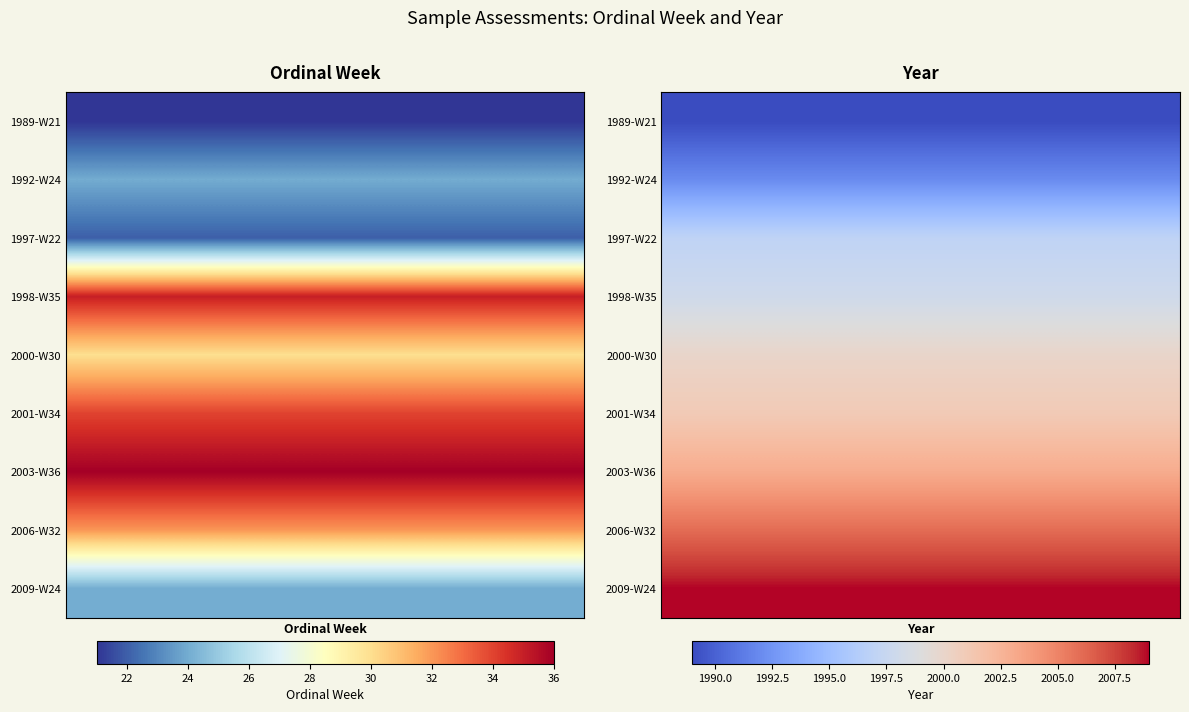

What is the minimum value for 2006-W32?

32